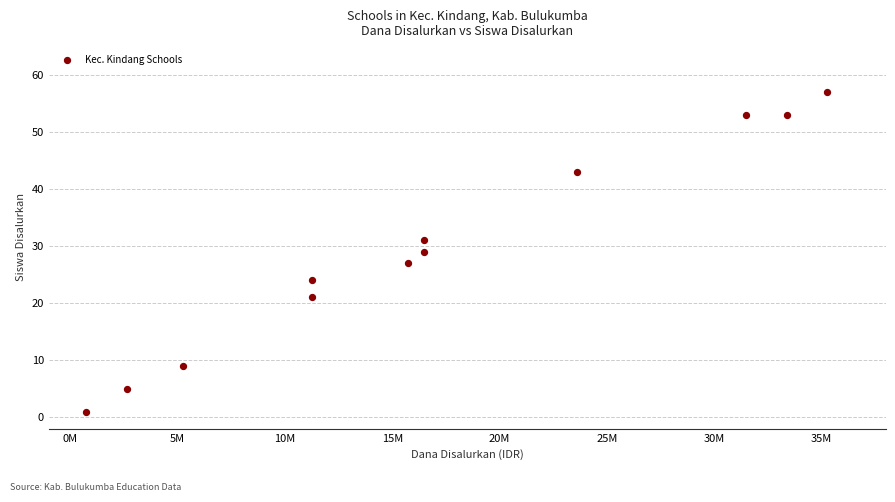

What is the range of X values (max minus min)?

34500000